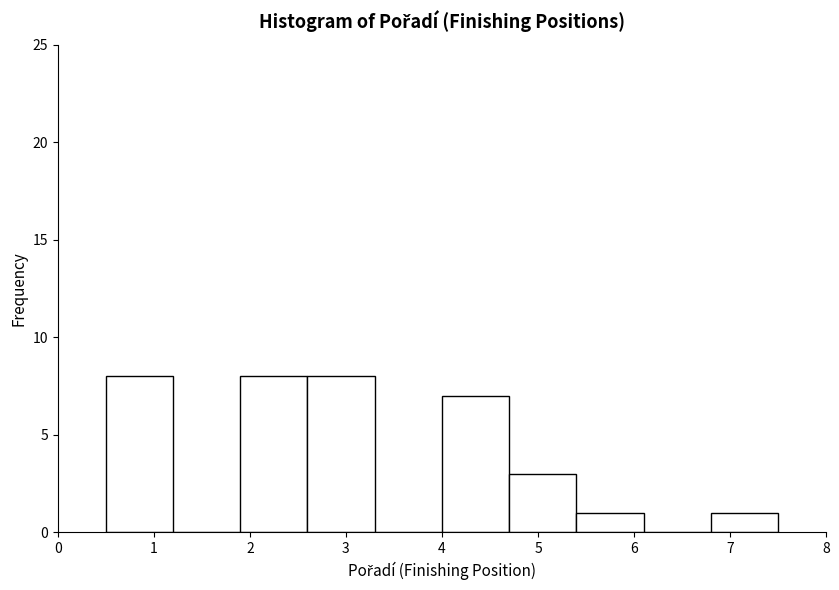

What is the height of the bar covering 2.6 to 3.3 on the x-axis? The values are not printed on the chart, so give them approximately, as read against the axis.

8